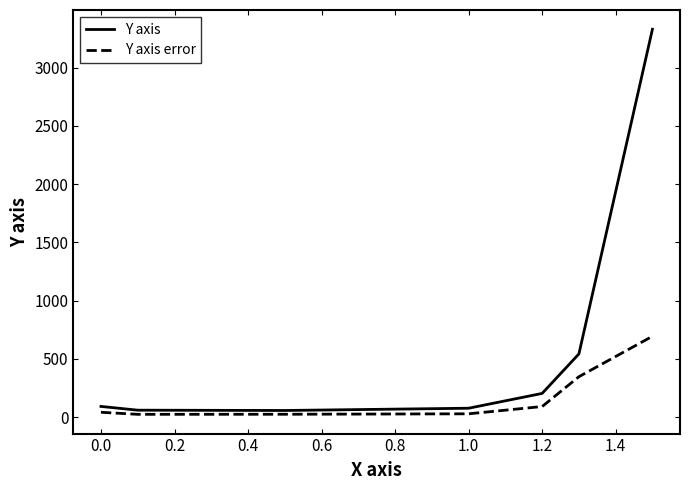

Which series has the widest spread of values?

Y axis